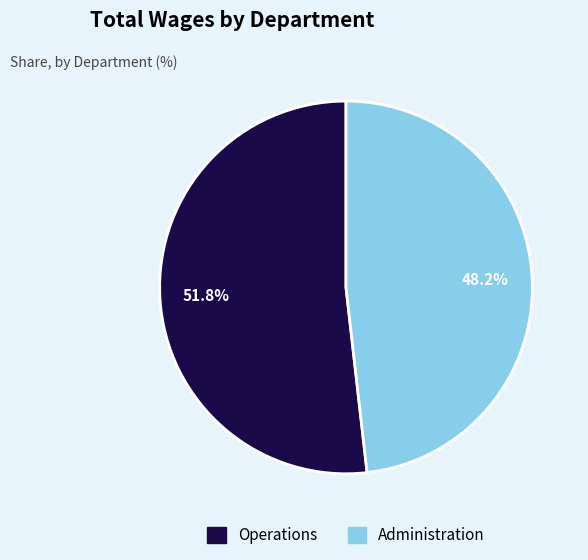

What percentage is NOT represented by Operations?

48.2%